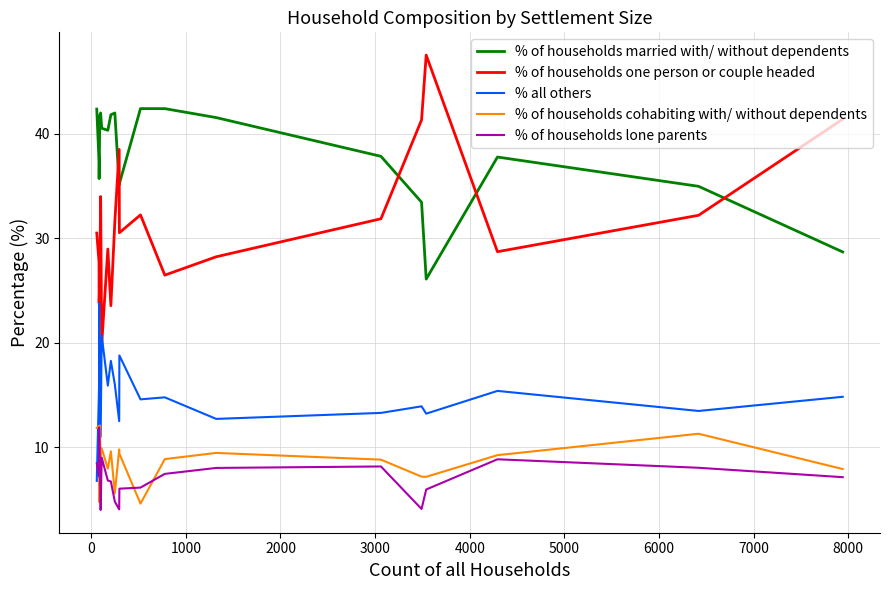

Which series has the largest total across all categories?

% of households married with/ without dependents